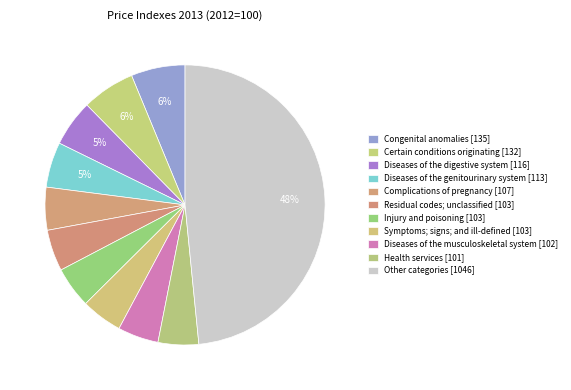

Count the number of slices in the pie.

11